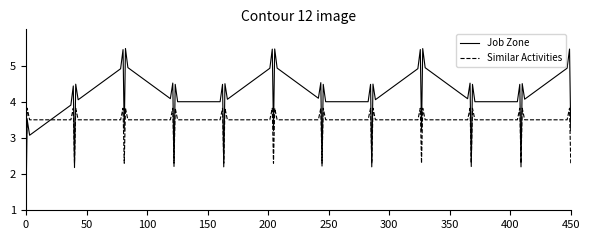

True or false: Similar Activities and Job Zone cross at least once.

True